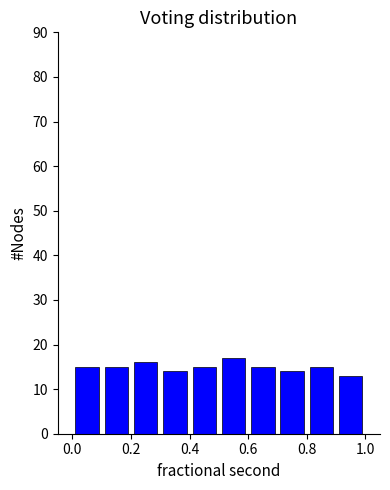

Reading left to right, transcribe this chart: for each bar, give the range it covers on the x-axis and its height. The values are not printed on the chart, so give them approximately, as read against the axis.

0.0 to 0.1: 15
0.1 to 0.2: 15
0.2 to 0.3: 16
0.3 to 0.4: 14
0.4 to 0.5: 15
0.5 to 0.6: 17
0.6 to 0.7: 15
0.7 to 0.8: 14
0.8 to 0.9: 15
0.9 to 1.0: 13